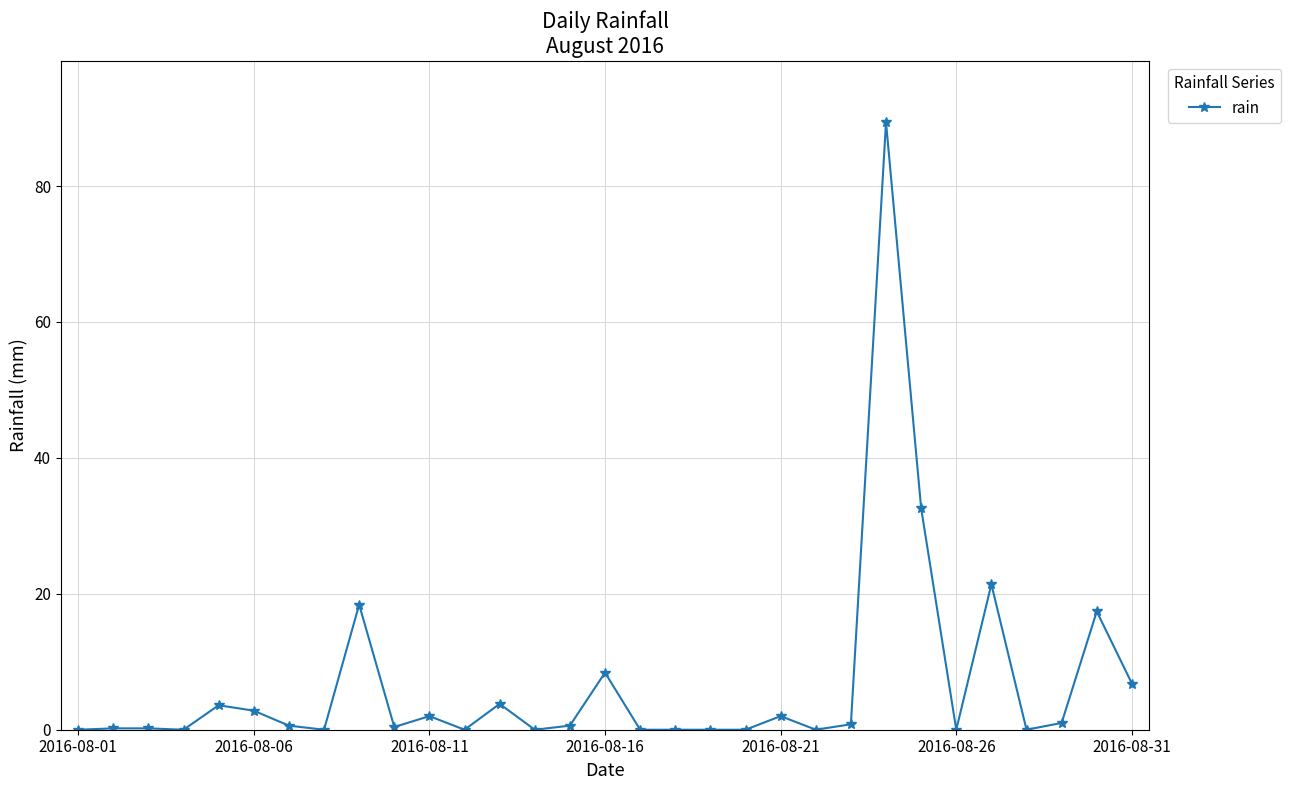

True or false: the data has more than 1 interior local peaks.

True